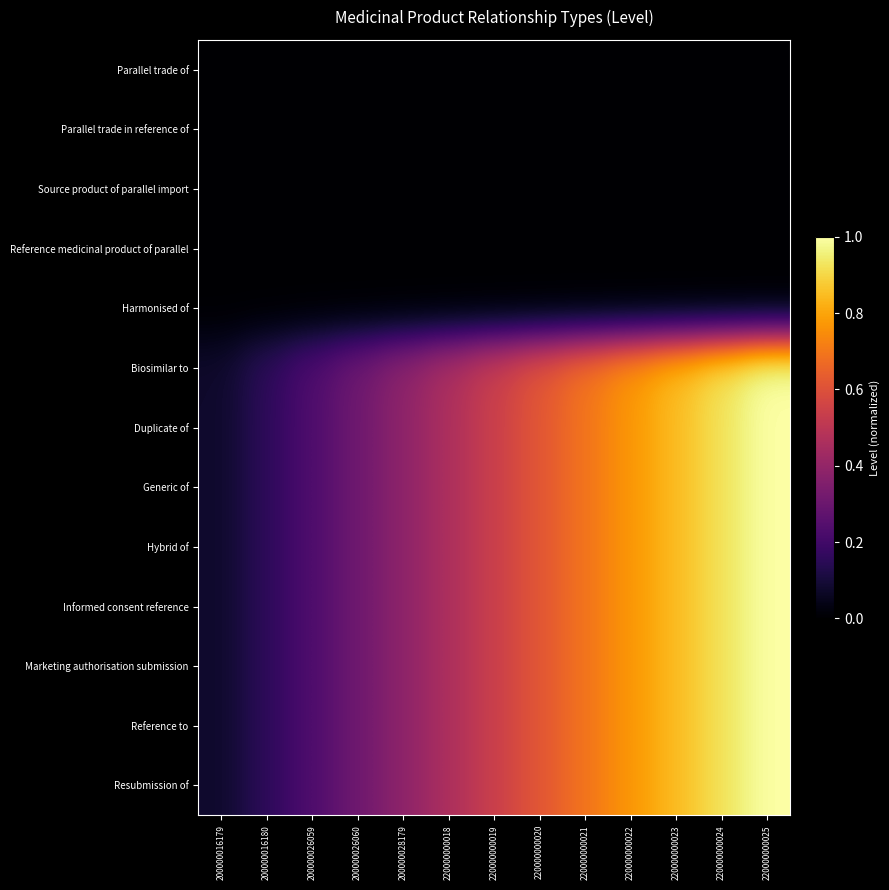

Reading left to right, transcribe all the data shown in this chart.

Parallel trade of: 200000016179=0.0	200000016180=0.0	200000026059=0.0	200000026060=0.0	200000028179=0.0	220000000018=0.0	220000000019=0.0	220000000020=0.0	220000000021=0.0	220000000022=0.0	220000000023=0.0	220000000024=0.0	220000000025=0.0
Parallel trade in reference of: 200000016179=0.0	200000016180=0.0	200000026059=0.0	200000026060=0.0	200000028179=0.0	220000000018=0.0	220000000019=0.0	220000000020=0.0	220000000021=0.0	220000000022=0.0	220000000023=0.0	220000000024=0.0	220000000025=0.0
Source product of parallel import: 200000016179=0.0	200000016180=0.0	200000026059=0.0	200000026060=0.0	200000028179=0.0	220000000018=0.0	220000000019=0.0	220000000020=0.0	220000000021=0.0	220000000022=0.0	220000000023=0.0	220000000024=0.0	220000000025=0.0
Reference medicinal product of parallel: 200000016179=0.0	200000016180=0.0	200000026059=0.0	200000026060=0.0	200000028179=0.0	220000000018=0.0	220000000019=0.0	220000000020=0.0	220000000021=0.0	220000000022=0.0	220000000023=0.0	220000000024=0.0	220000000025=0.0
Harmonised of: 200000016179=0.0	200000016180=0.0	200000026059=0.0	200000026060=0.0	200000028179=0.0	220000000018=0.0	220000000019=0.0	220000000020=0.0	220000000021=0.0	220000000022=0.0	220000000023=0.0	220000000024=0.0	220000000025=0.0
Biosimilar to: 200000016179=0.1	200000016180=0.2	200000026059=0.2	200000026060=0.3	200000028179=0.4	220000000018=0.5	220000000019=0.5	220000000020=0.6	220000000021=0.7	220000000022=0.8	220000000023=0.8	220000000024=0.9	220000000025=1.0
Duplicate of: 200000016179=0.1	200000016180=0.2	200000026059=0.2	200000026060=0.3	200000028179=0.4	220000000018=0.5	220000000019=0.5	220000000020=0.6	220000000021=0.7	220000000022=0.8	220000000023=0.8	220000000024=0.9	220000000025=1.0
Generic of: 200000016179=0.1	200000016180=0.2	200000026059=0.2	200000026060=0.3	200000028179=0.4	220000000018=0.5	220000000019=0.5	220000000020=0.6	220000000021=0.7	220000000022=0.8	220000000023=0.8	220000000024=0.9	220000000025=1.0
Hybrid of: 200000016179=0.1	200000016180=0.2	200000026059=0.2	200000026060=0.3	200000028179=0.4	220000000018=0.5	220000000019=0.5	220000000020=0.6	220000000021=0.7	220000000022=0.8	220000000023=0.8	220000000024=0.9	220000000025=1.0
Informed consent reference: 200000016179=0.1	200000016180=0.2	200000026059=0.2	200000026060=0.3	200000028179=0.4	220000000018=0.5	220000000019=0.5	220000000020=0.6	220000000021=0.7	220000000022=0.8	220000000023=0.8	220000000024=0.9	220000000025=1.0
Marketing authorisation submission: 200000016179=0.1	200000016180=0.2	200000026059=0.2	200000026060=0.3	200000028179=0.4	220000000018=0.5	220000000019=0.5	220000000020=0.6	220000000021=0.7	220000000022=0.8	220000000023=0.8	220000000024=0.9	220000000025=1.0
Reference to: 200000016179=0.1	200000016180=0.2	200000026059=0.2	200000026060=0.3	200000028179=0.4	220000000018=0.5	220000000019=0.5	220000000020=0.6	220000000021=0.7	220000000022=0.8	220000000023=0.8	220000000024=0.9	220000000025=1.0
Resubmission of: 200000016179=0.1	200000016180=0.2	200000026059=0.2	200000026060=0.3	200000028179=0.4	220000000018=0.5	220000000019=0.5	220000000020=0.6	220000000021=0.7	220000000022=0.8	220000000023=0.8	220000000024=0.9	220000000025=1.0